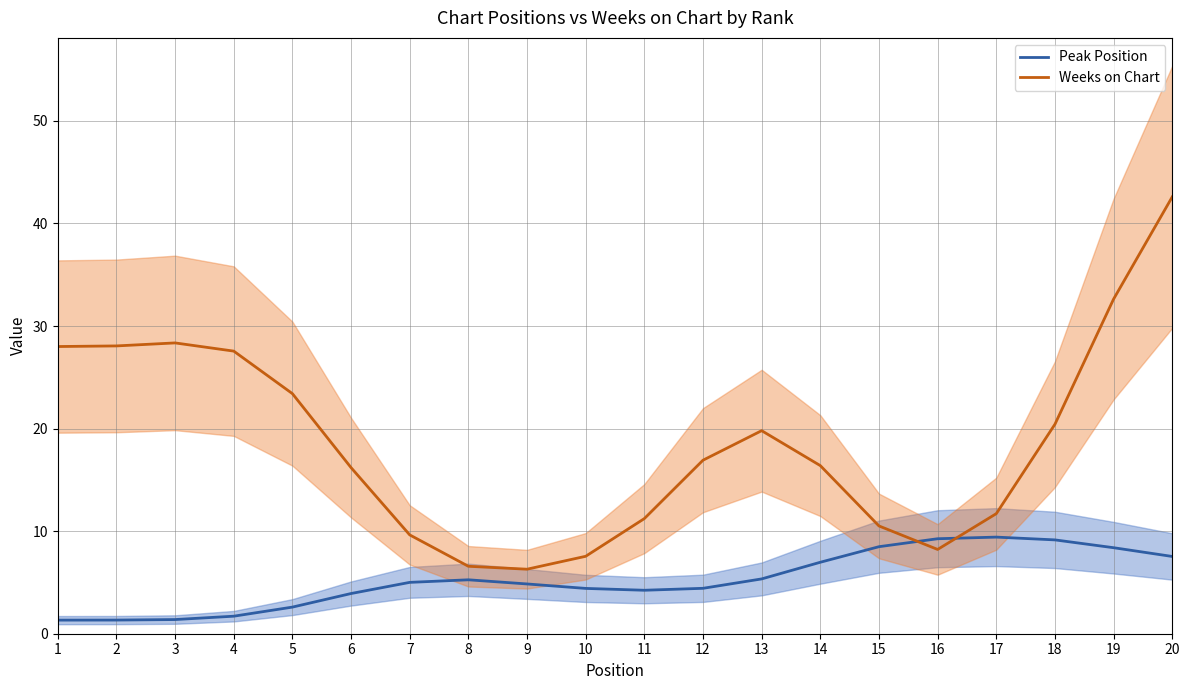

Which series has the largest range (max minus min)?

Weeks on Chart